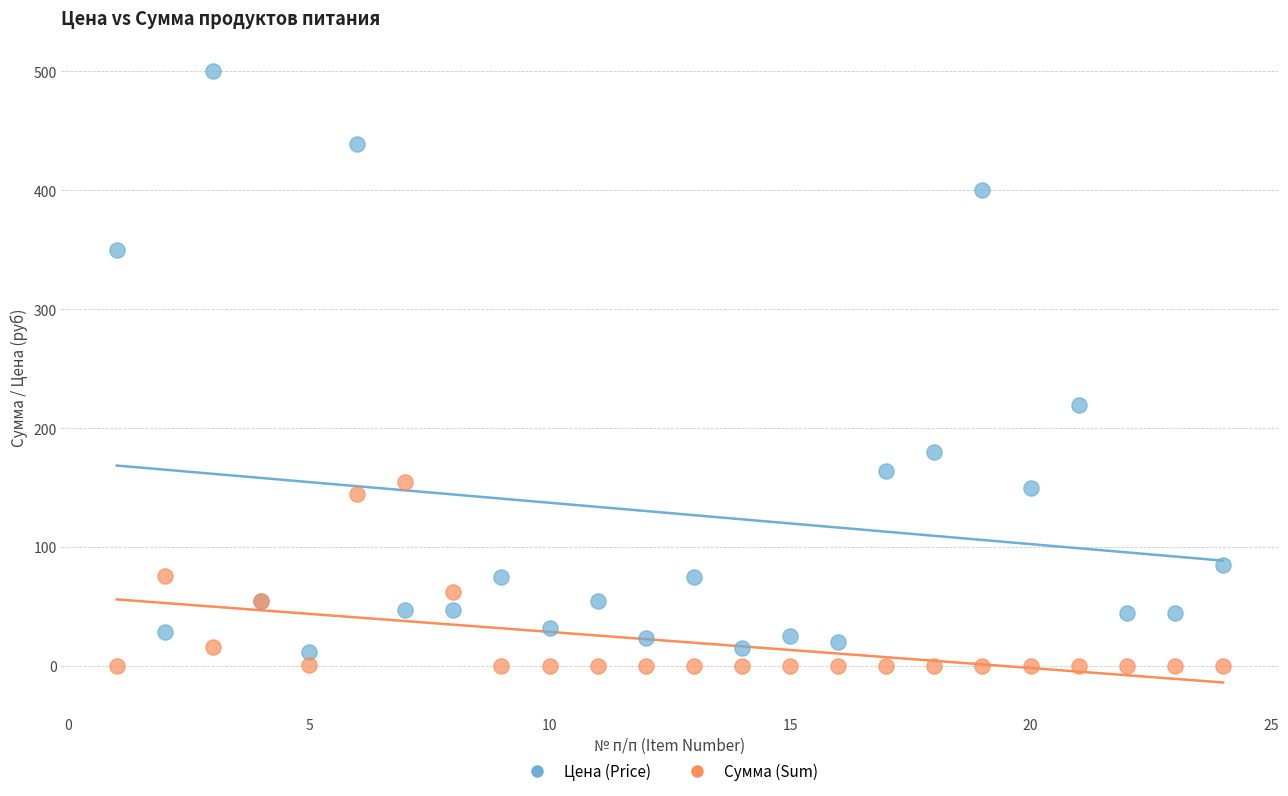

What is the X range (max minus min) for the scatter plot?

23.0